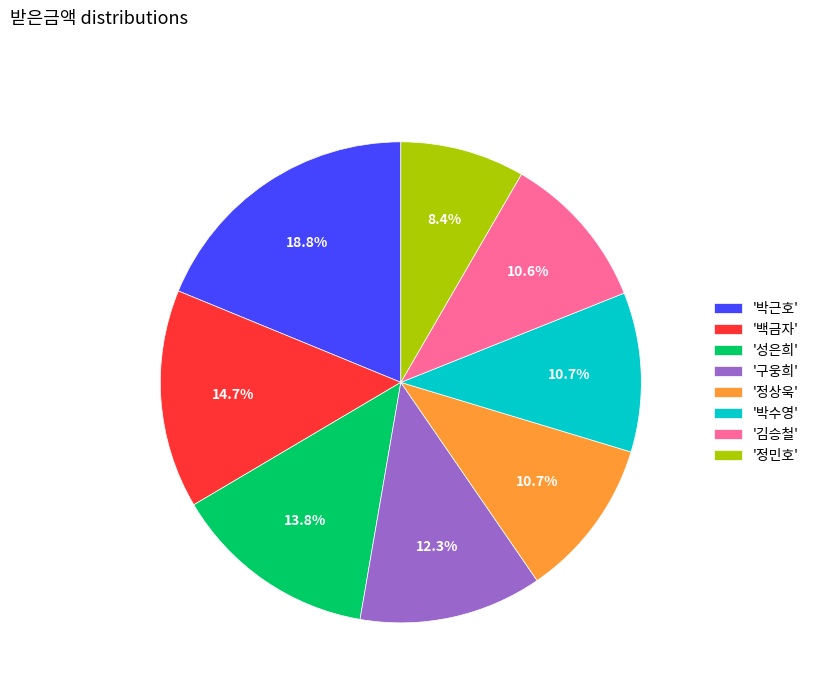

Does any single category account for the majority?

No